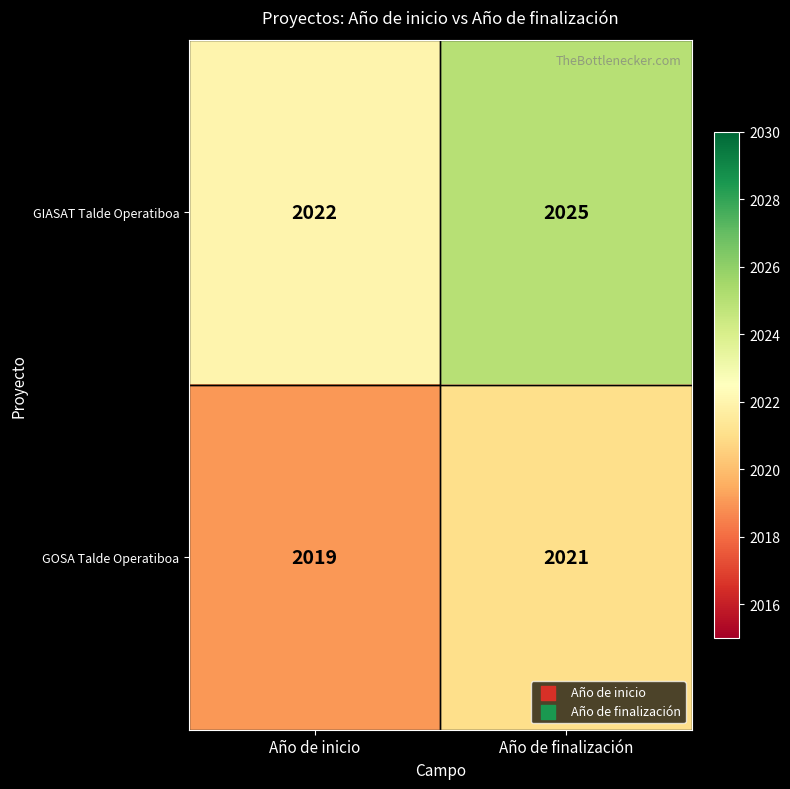

Which category has the lowest value in the GOSA Talde Operatiboa series?

Año de inicio